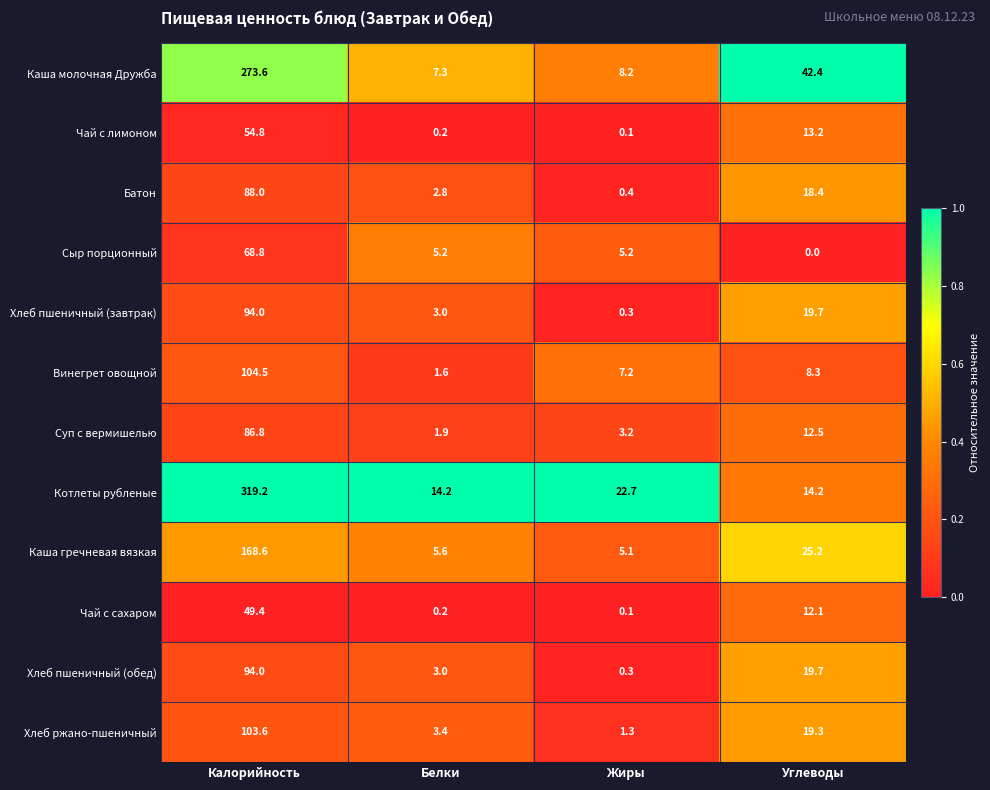

True or false: Сыр порционный has a value of 5.2 at Жиры.

True